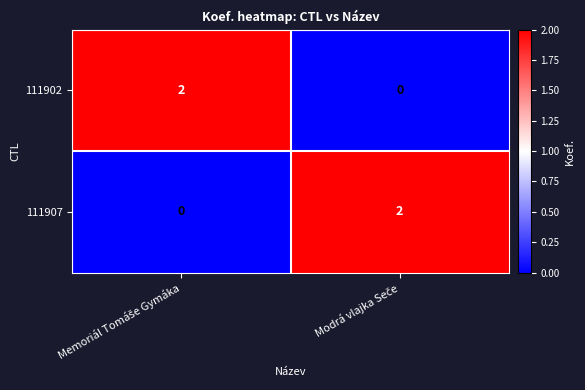

How many series are shown in this chart?

2